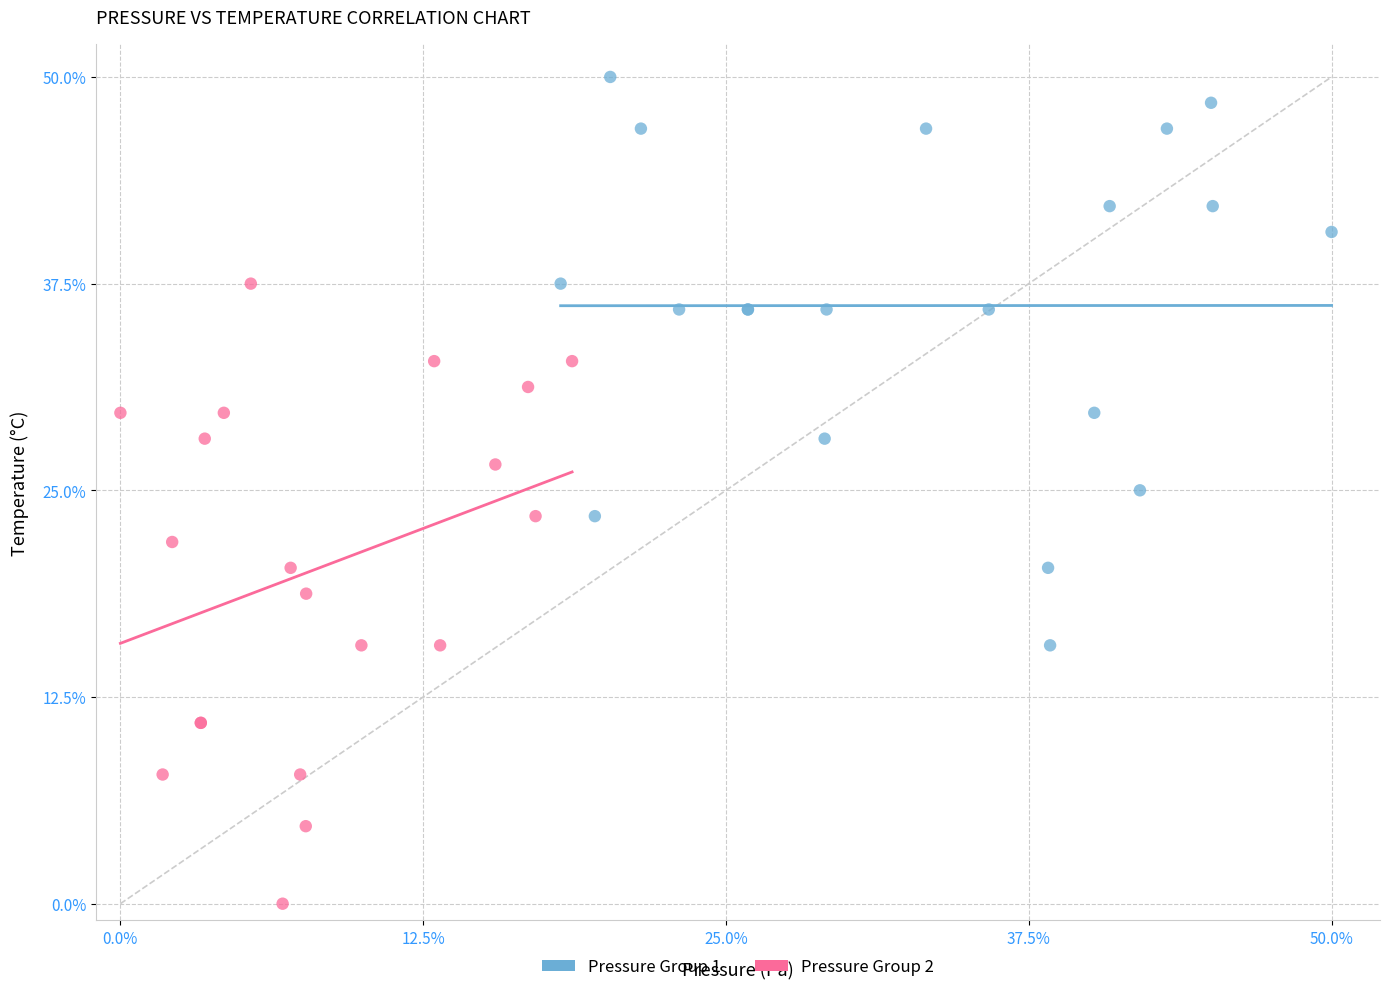

Which series reaches the maximum Y coordinate?

Pressure Group 1